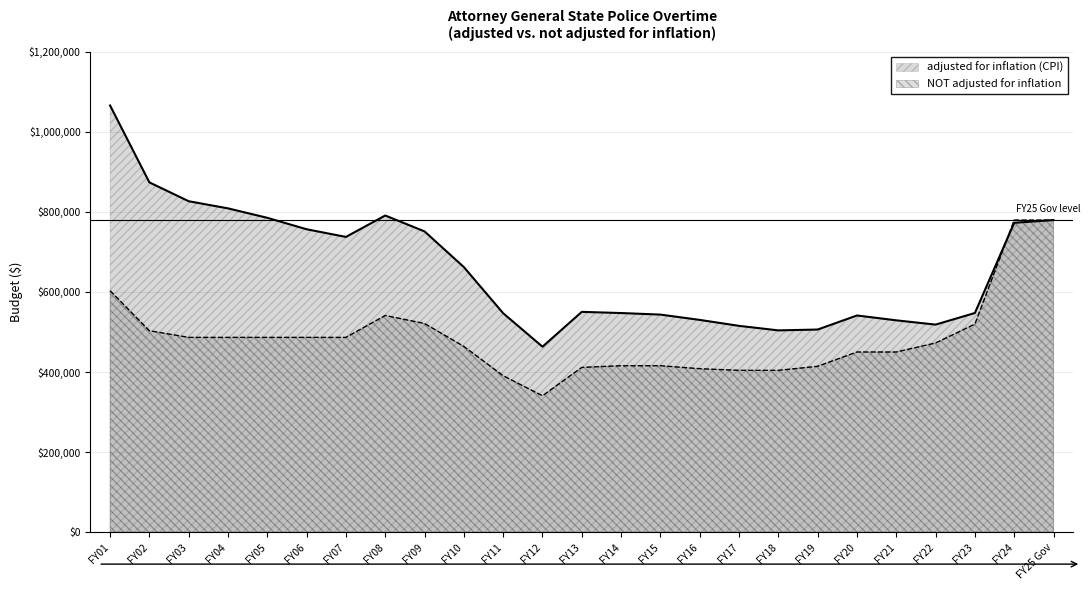

The adjusted for inflation (CPI) series shows 862249 at FY11. True or false?

False